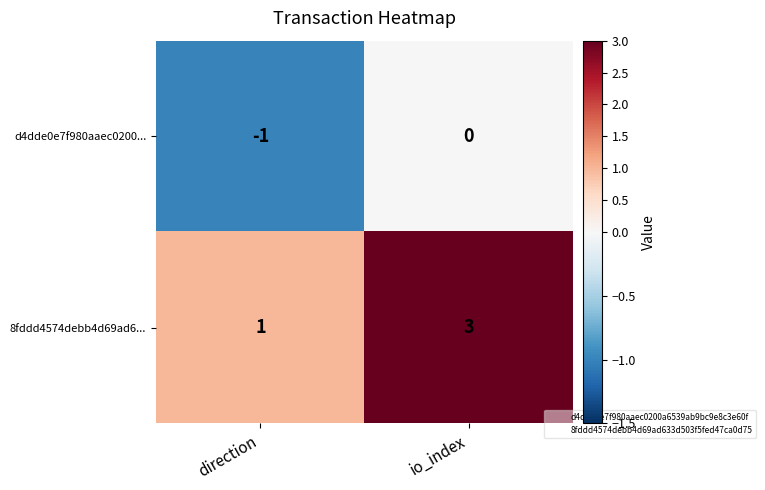

Where is 8fddd4574debb4d69ad6... nearest to the value 2?

direction